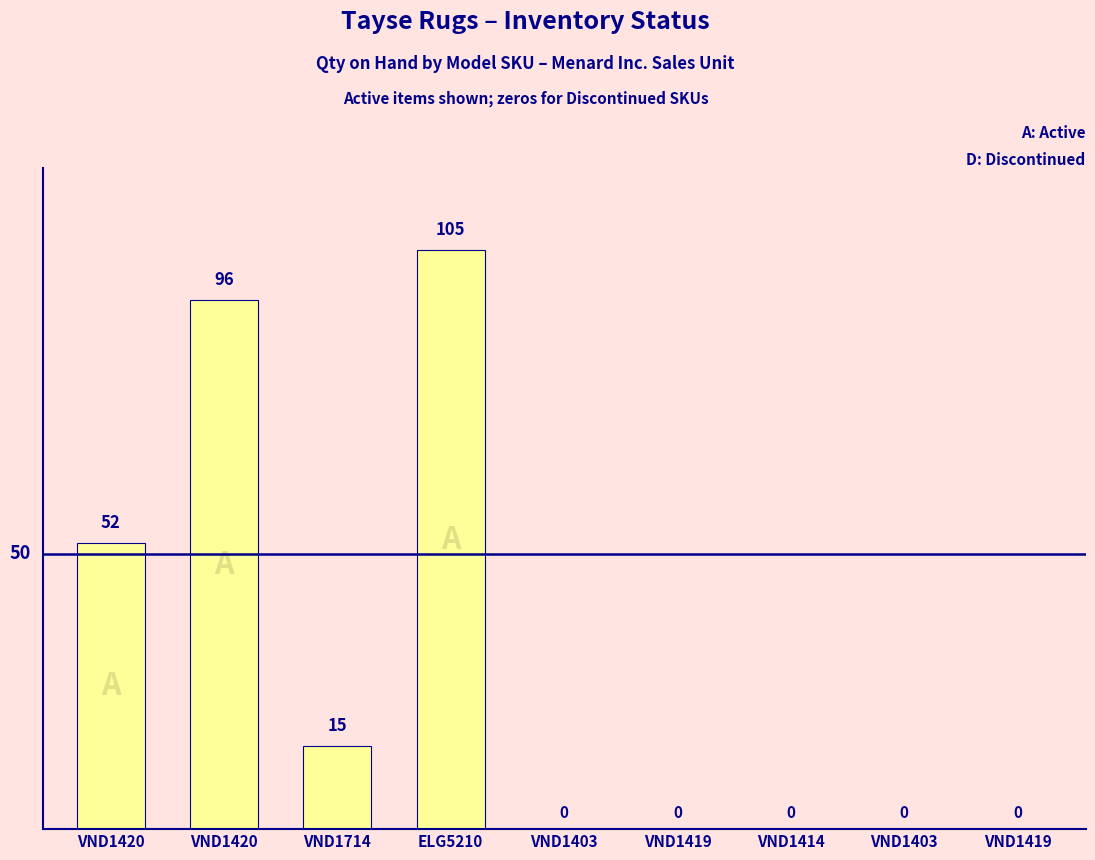

What is the difference between the values at VND1419 and VND1420?

52